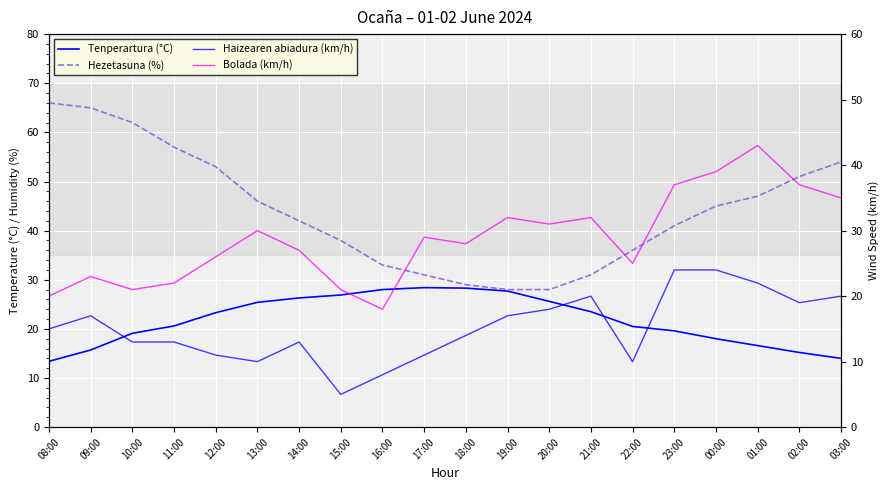

Which label corresponds to the largest value in the chart?

08:00